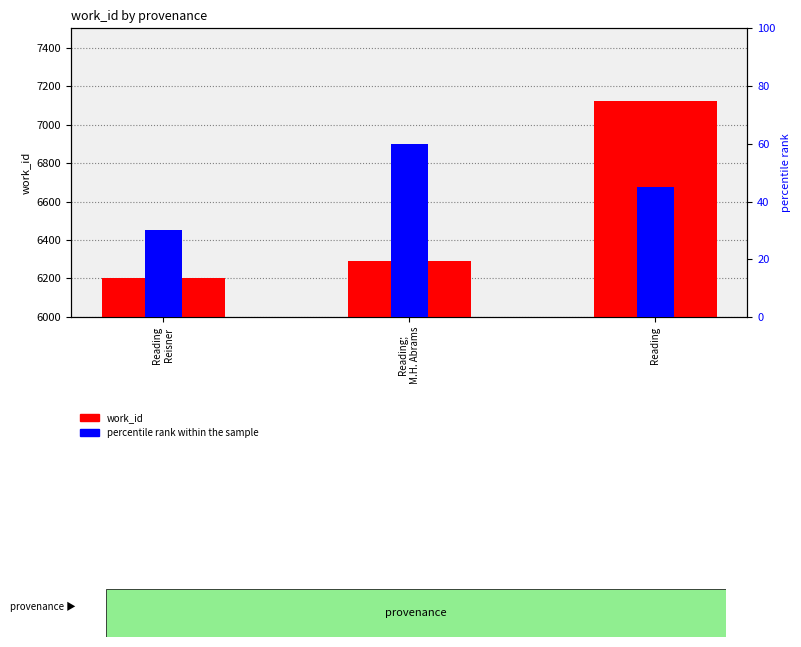

Which category has the lowest value across all series?

Reading
Reisner